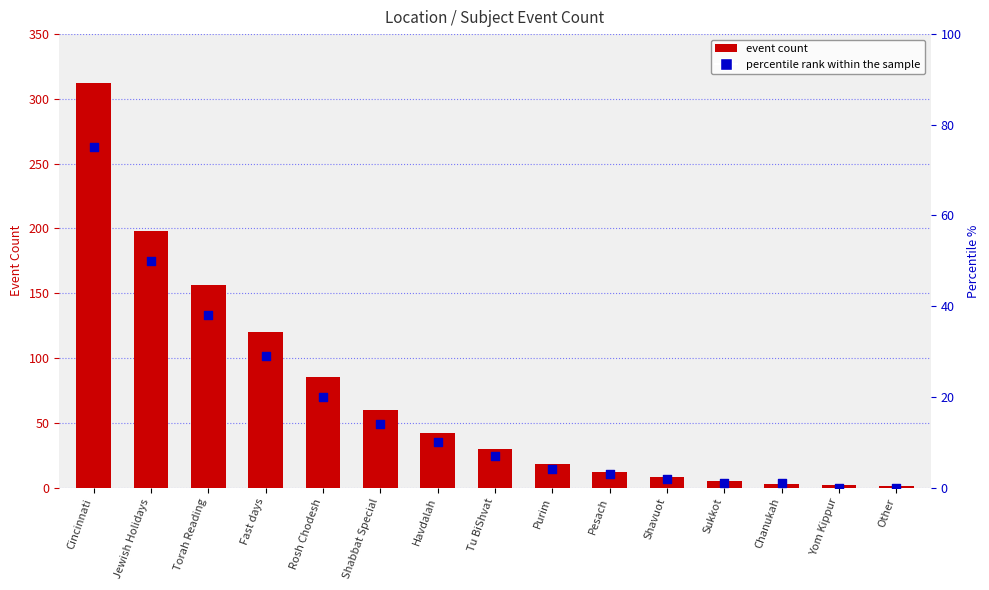

What are all the series names shown in the legend?

event count, percentile rank within the sample